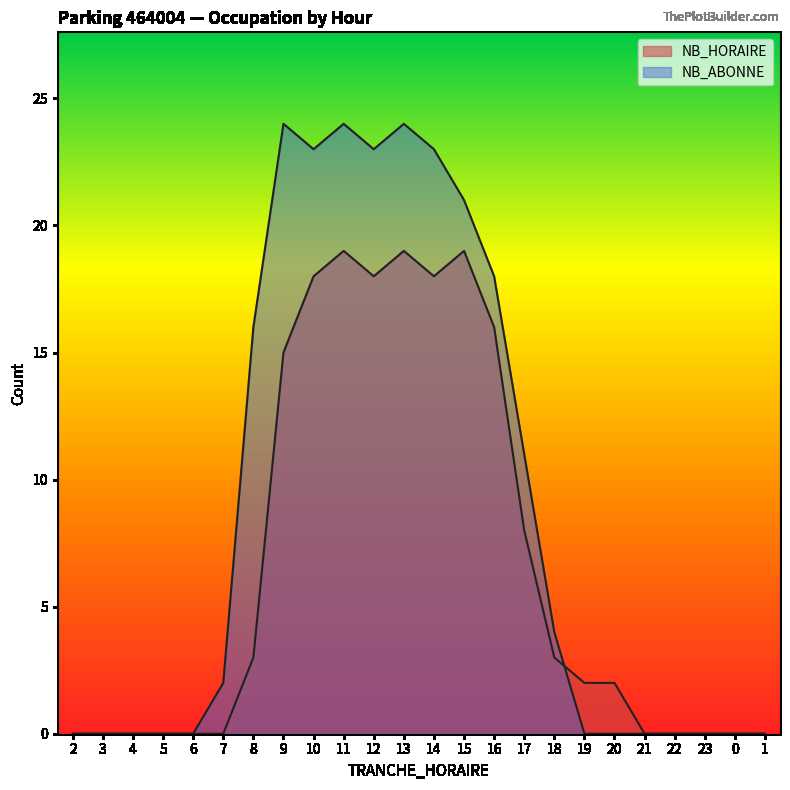

What is the difference between the NB_ABONNE values at 6 and 8?

16